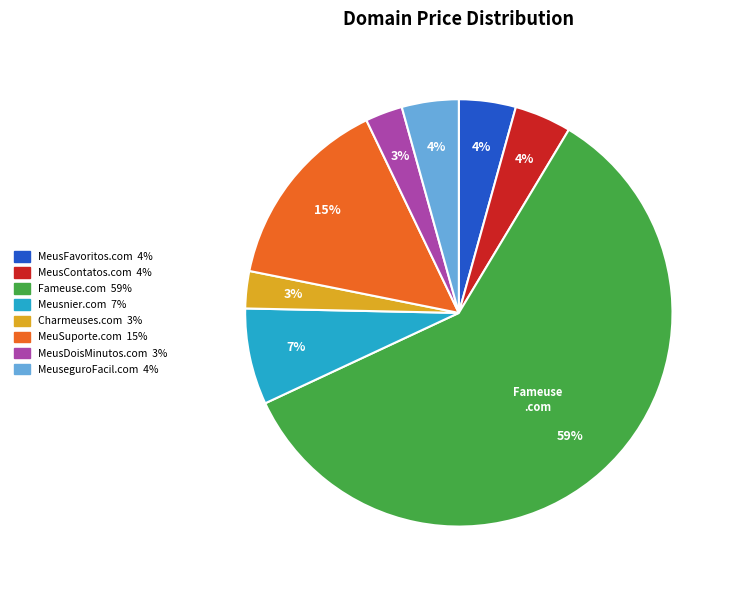

Do Fameuse.com and Charmeuses.com together represent more than half of the pie?

Yes